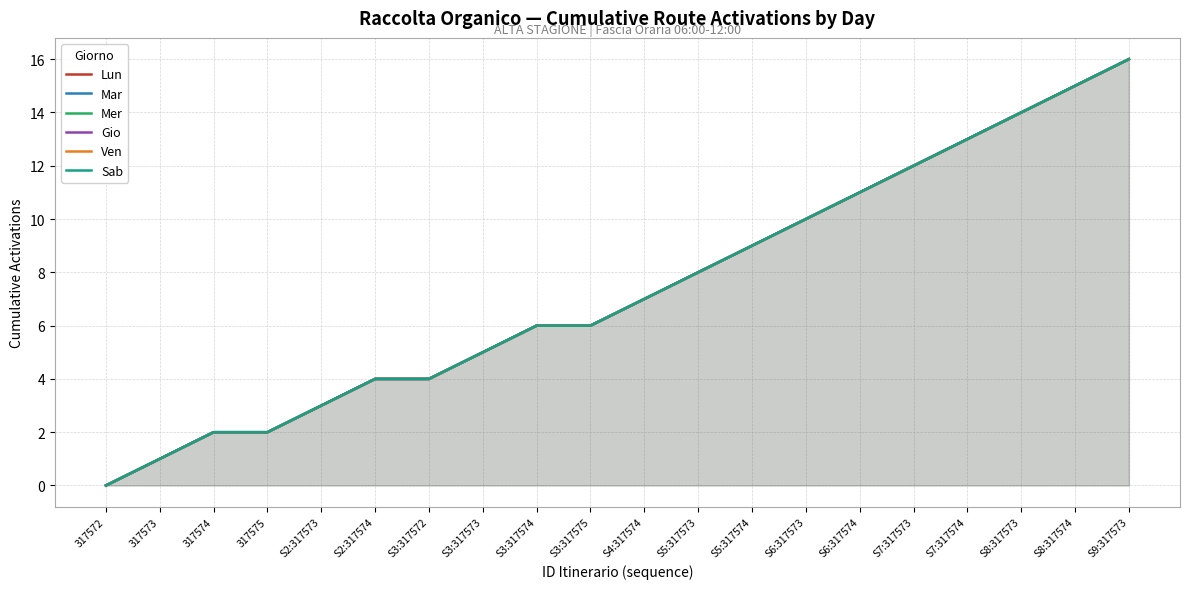

What is the sum of the Sab values at S4:317574 and S3:317574?

13